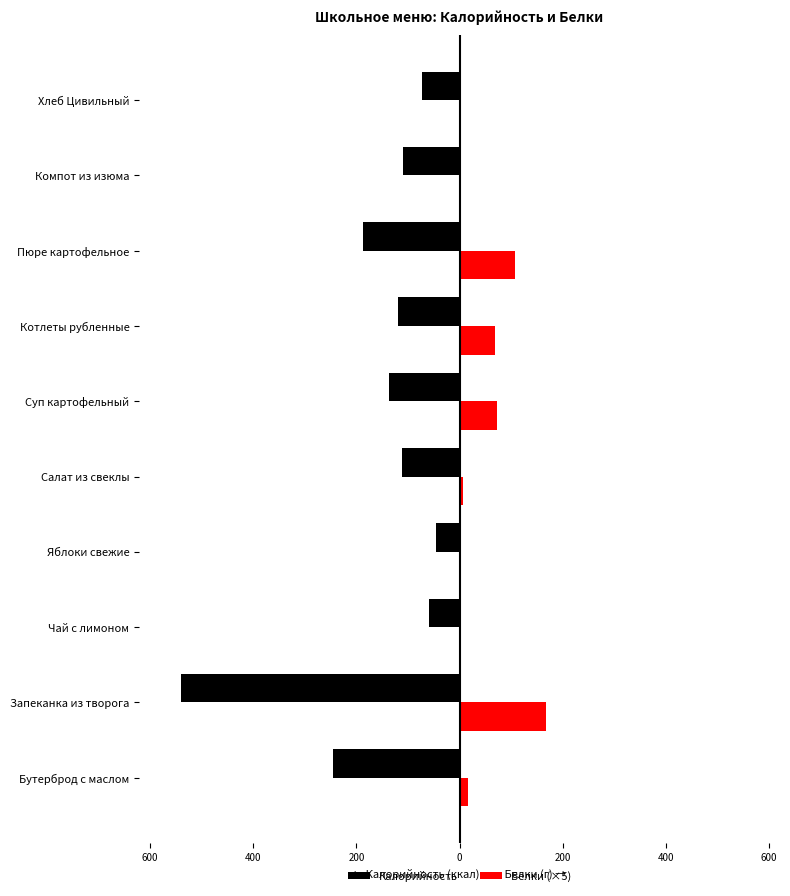

What are all the series names shown in the legend?

Калорийность, Белки (×5)